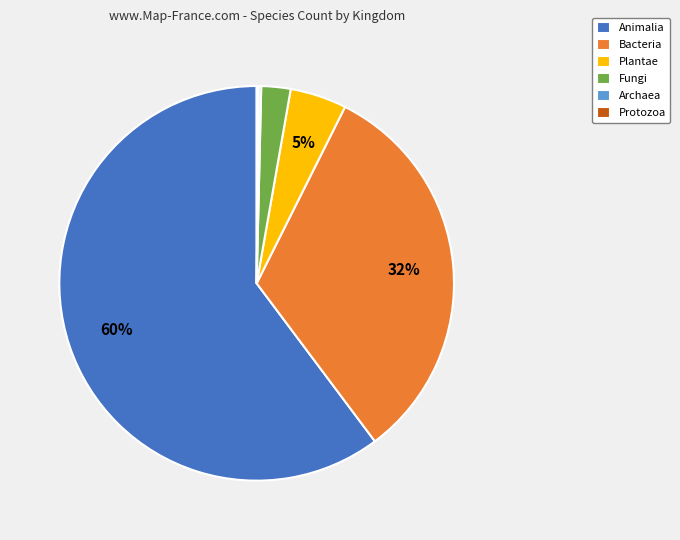

What is the majority slice?

Animalia